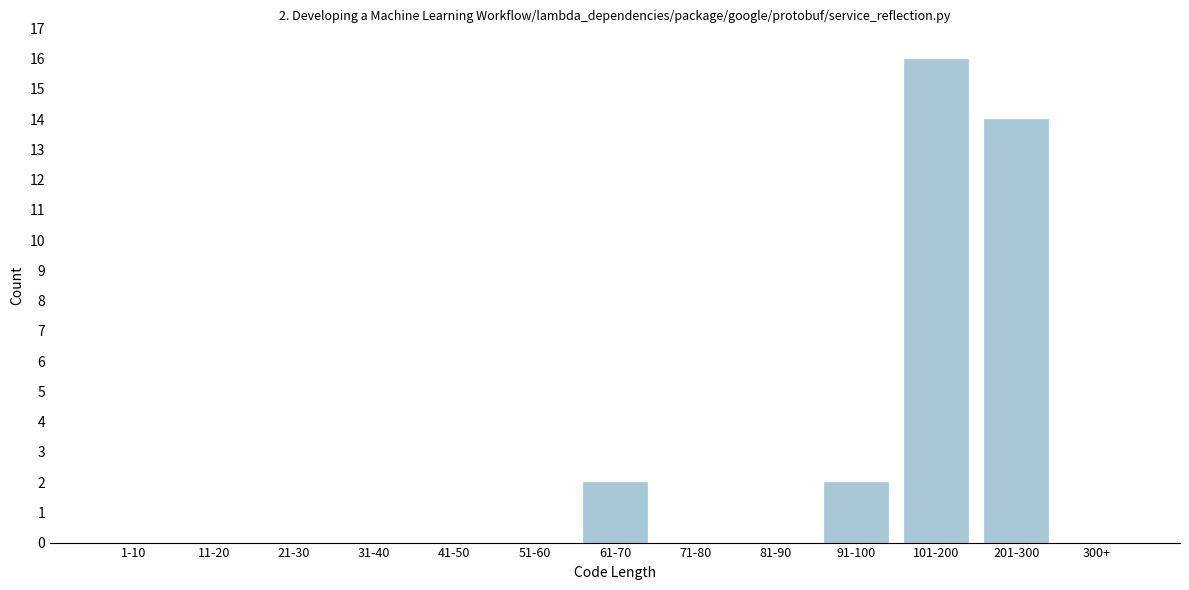

Reading left to right, transcribe all the data shown in this chart.

1-10=0	11-20=0	21-30=0	31-40=0	41-50=0	51-60=0	61-70=2	71-80=0	81-90=0	91-100=2	101-200=16	201-300=14	300+=0